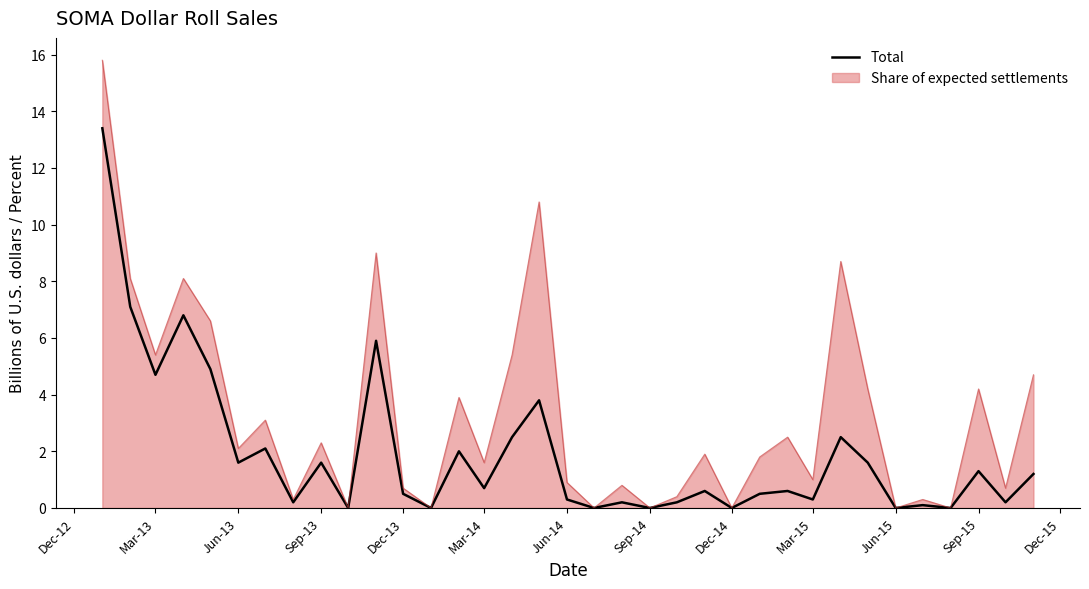

List the series in order of their overall mean, lowest first.

Total, Share of expected settlements